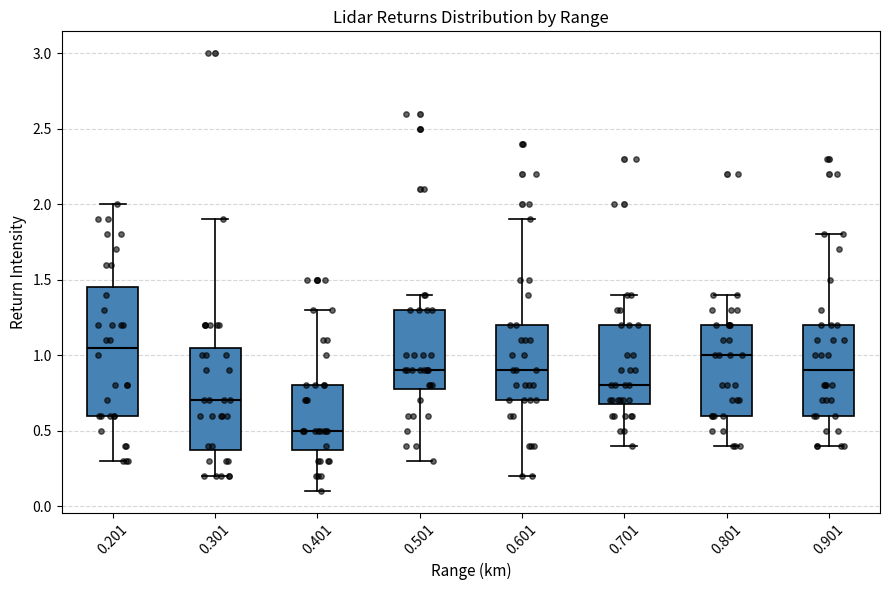

Reading left to right, transcribe this box plot: for each box, give where its median line is, the range the box spans, and where its two whiskers end, as read against the y-axis. The values are not printed on the chart, so give them approximately, as read against the axis.

0.201: median 1.05, box 0.60 to 1.45, whiskers 0.30 to 2.00
0.301: median 0.70, box 0.40 to 1.05, whiskers 0.20 to 1.90
0.401: median 0.50, box 0.40 to 0.80, whiskers 0.10 to 1.30
0.501: median 0.90, box 0.80 to 1.30, whiskers 0.30 to 1.40
0.601: median 0.90, box 0.70 to 1.20, whiskers 0.20 to 1.90
0.701: median 0.80, box 0.70 to 1.20, whiskers 0.40 to 1.40
0.801: median 1.00, box 0.60 to 1.20, whiskers 0.40 to 1.40
0.901: median 0.90, box 0.60 to 1.20, whiskers 0.40 to 1.80